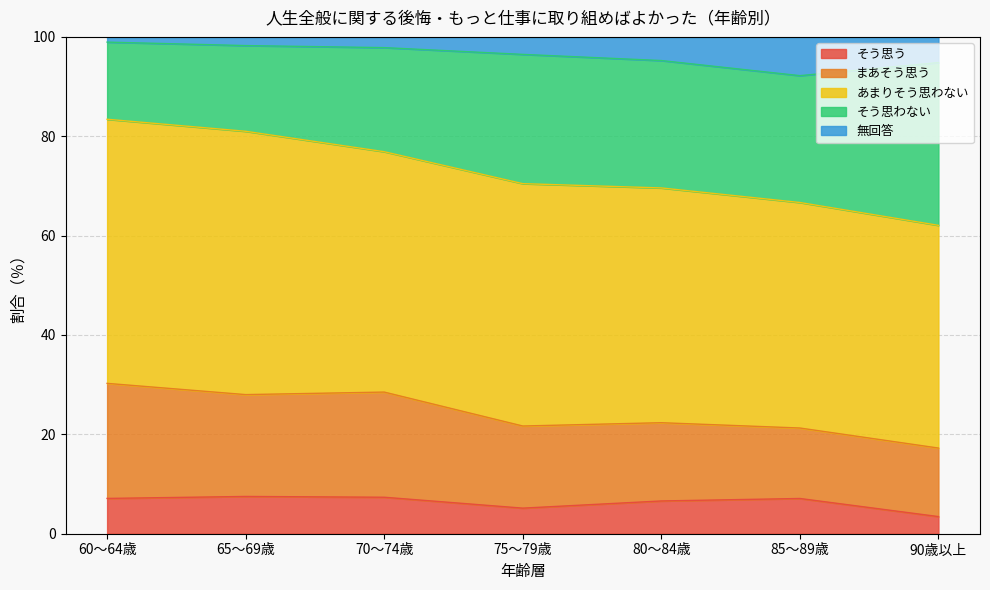

What is the label of the 6th point from the right?

65～69歳